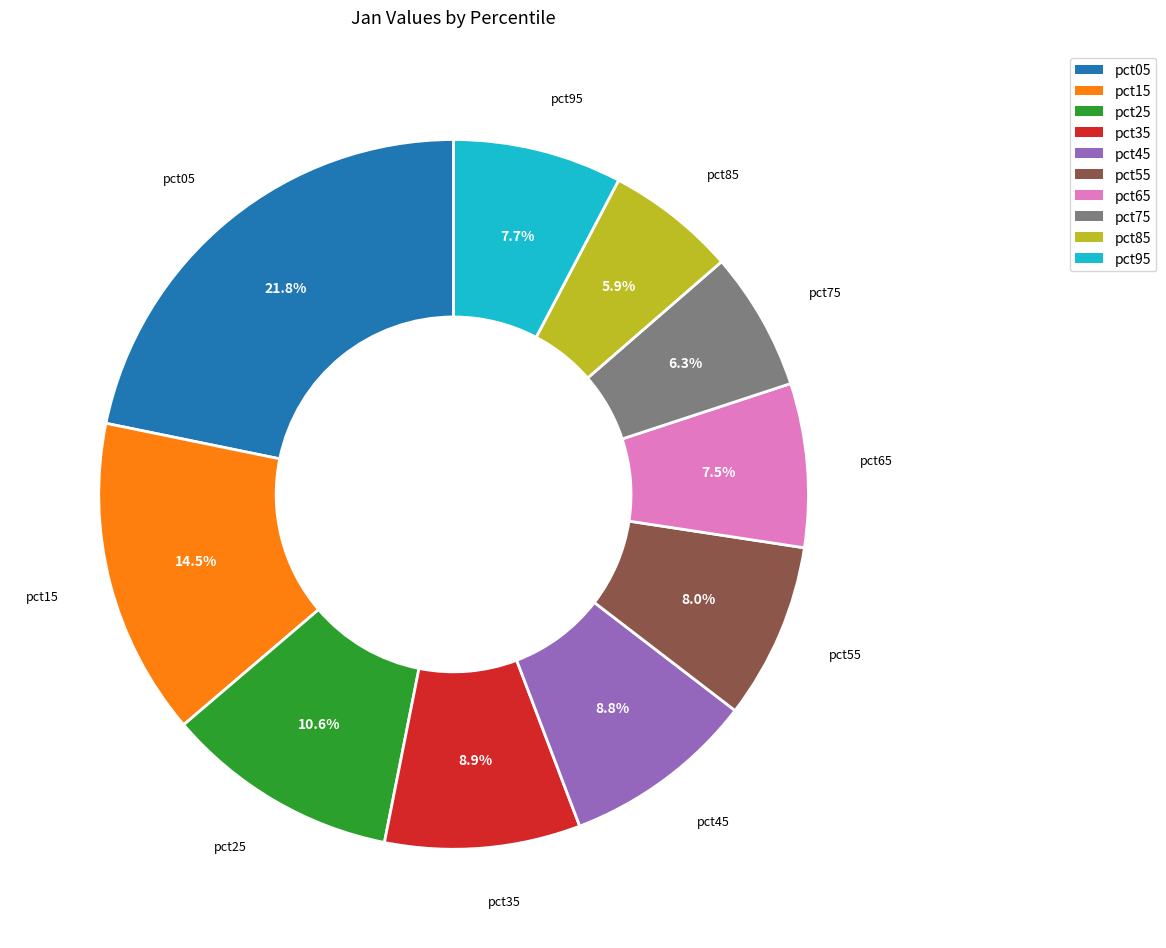

Does pct35 account for over 50% of the chart?

No